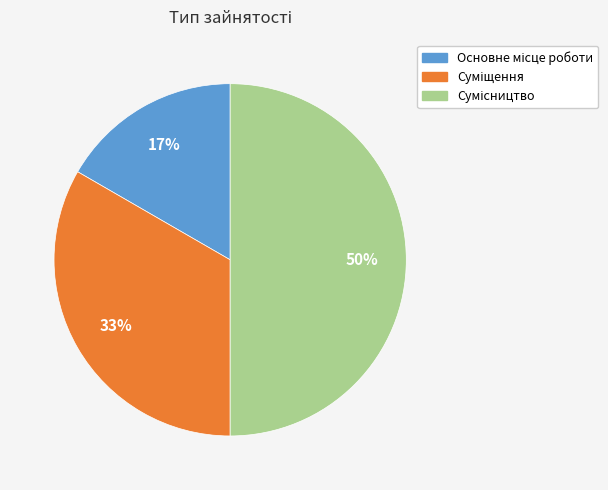

How many slices are in this pie chart?

3